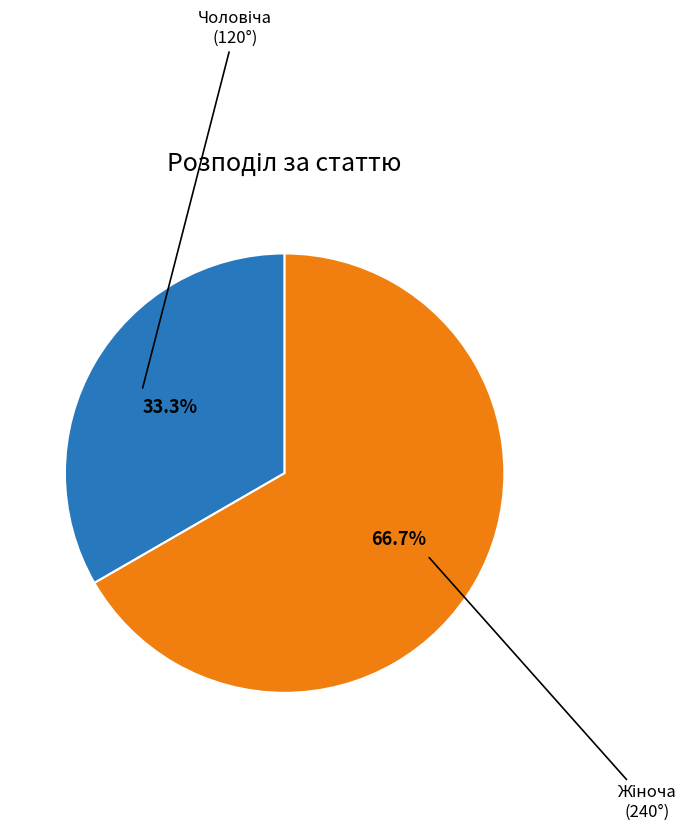

Does any single category account for the majority?

Yes